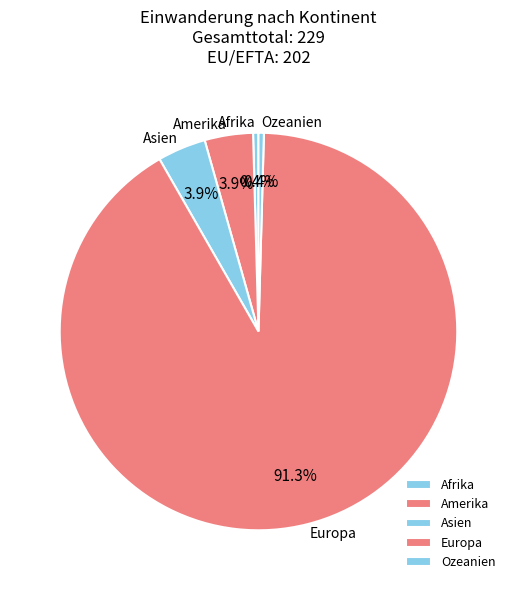

Is the sum of Ozeanien and Europa greater than half?

Yes